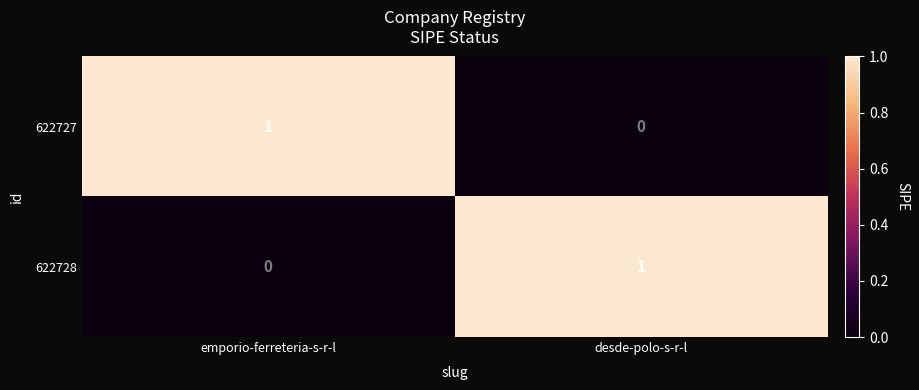

Where is 622728 nearest to the value 0?

emporio-ferreteria-s-r-l